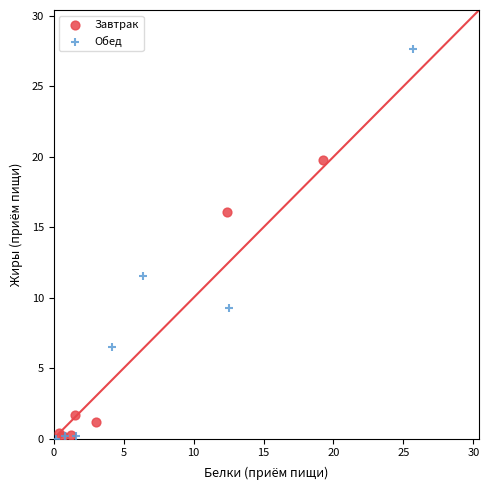

Which series has the largest Y range (max minus min)?

Обед